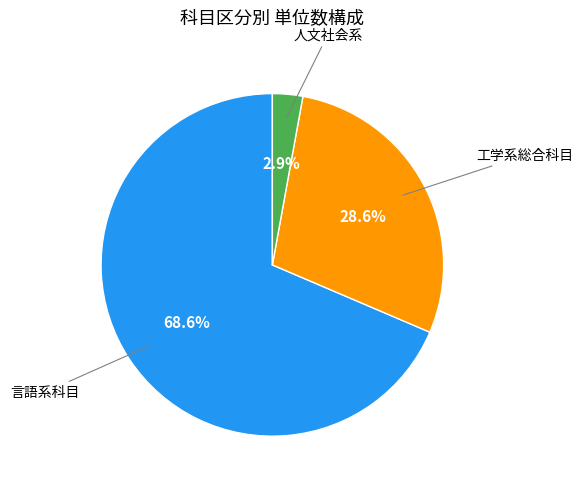

Is there a majority slice in this chart?

Yes